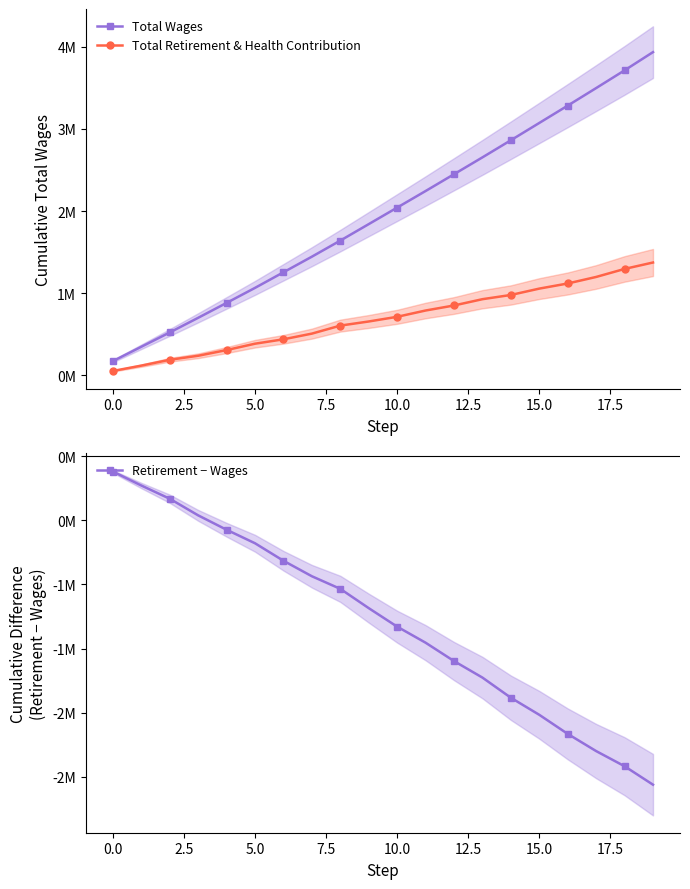

What is the sum of all Total Wages values?

39613070